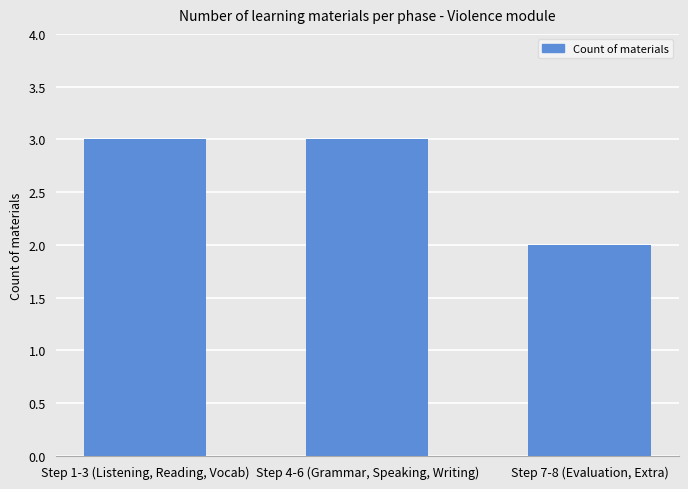

What is the change in value from Step 4-6 (Grammar, Speaking, Writing) to Step 7-8 (Evaluation, Extra)?

-1